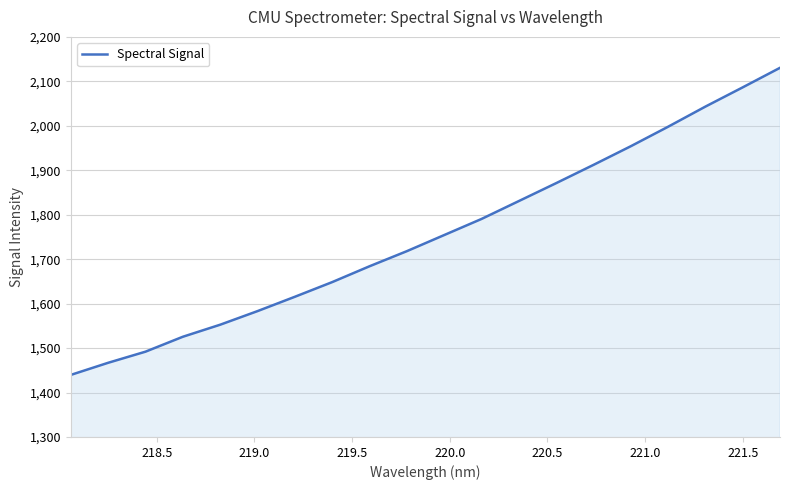

What is the minimum value shown in the chart?

1439.6